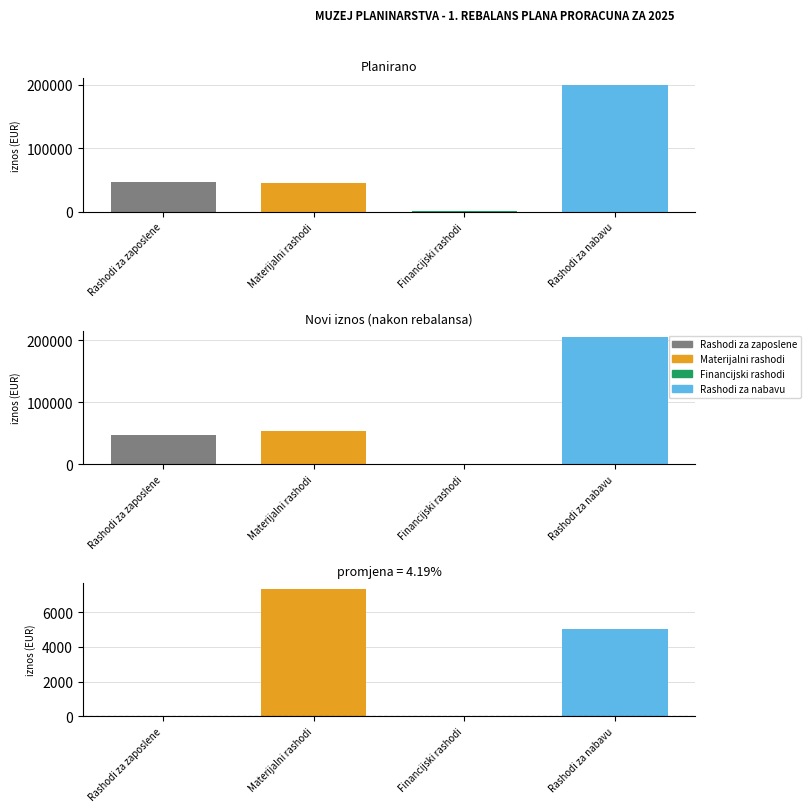

What is the approximate value of Planirano at Rashodi za nabavu?

200000.0